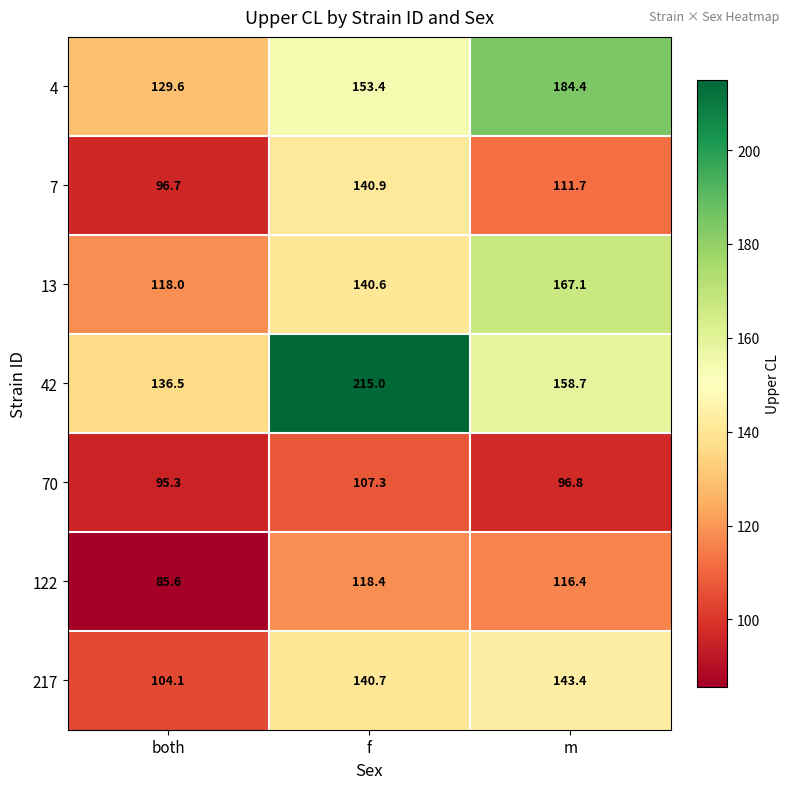

Which series has the widest spread of values?

42